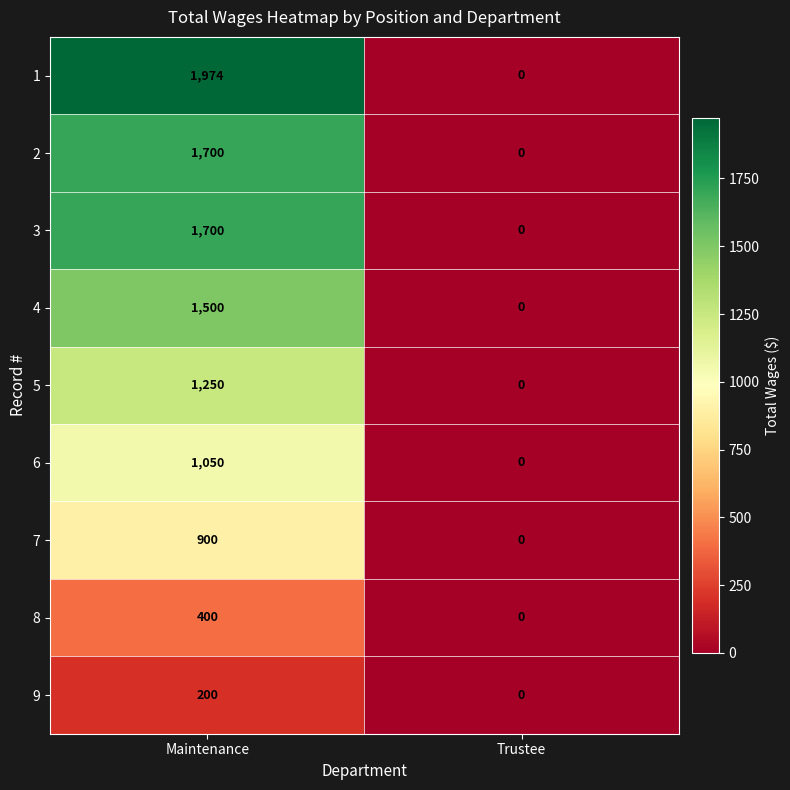

What is the maximum value for 6?

1050